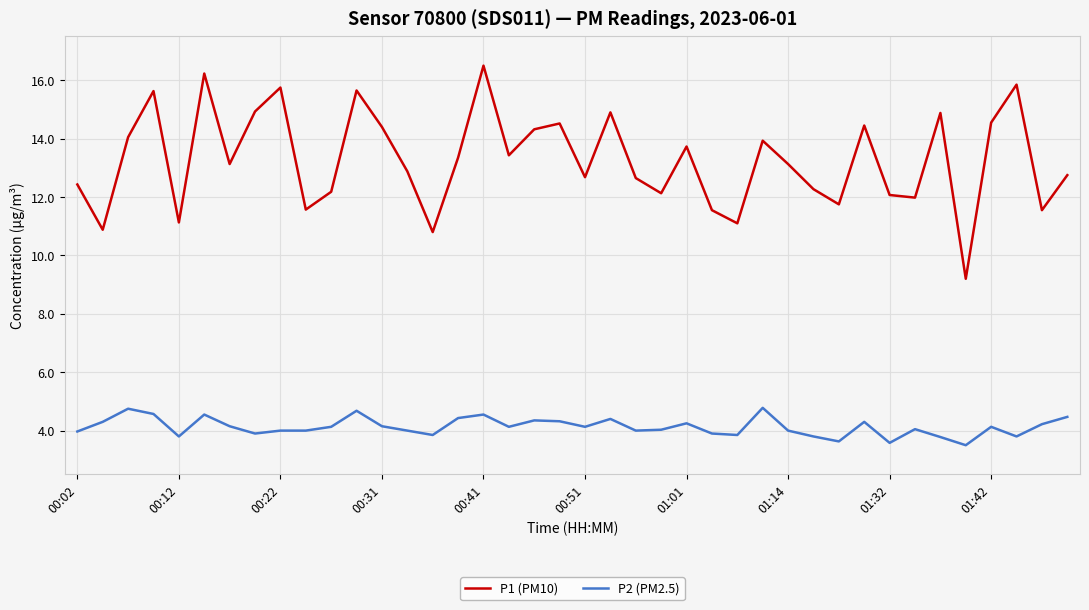

What is the difference between the maximum and minimum values in the P2 (PM2.5) series?

1.3